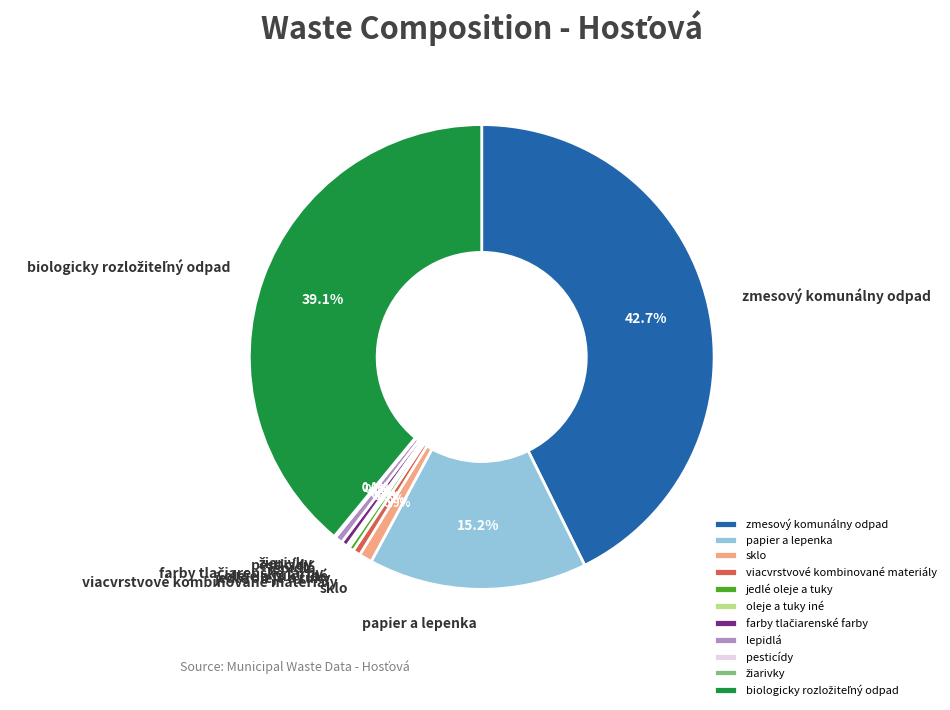

Is there a majority slice in this chart?

No